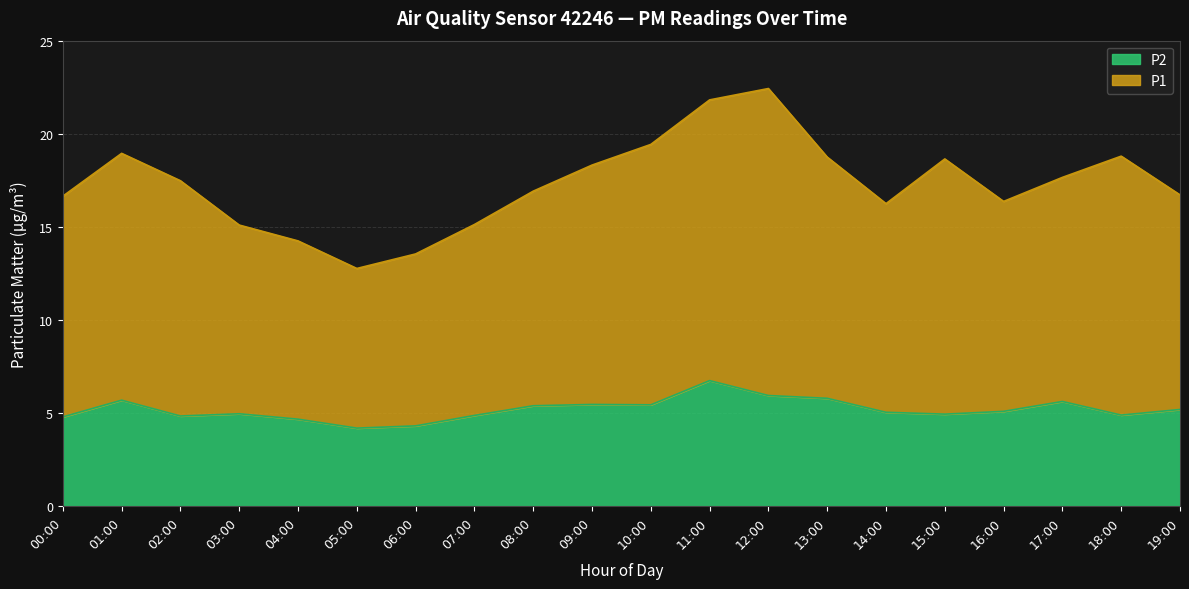

What is the label of the 2nd point from the left?

01:00